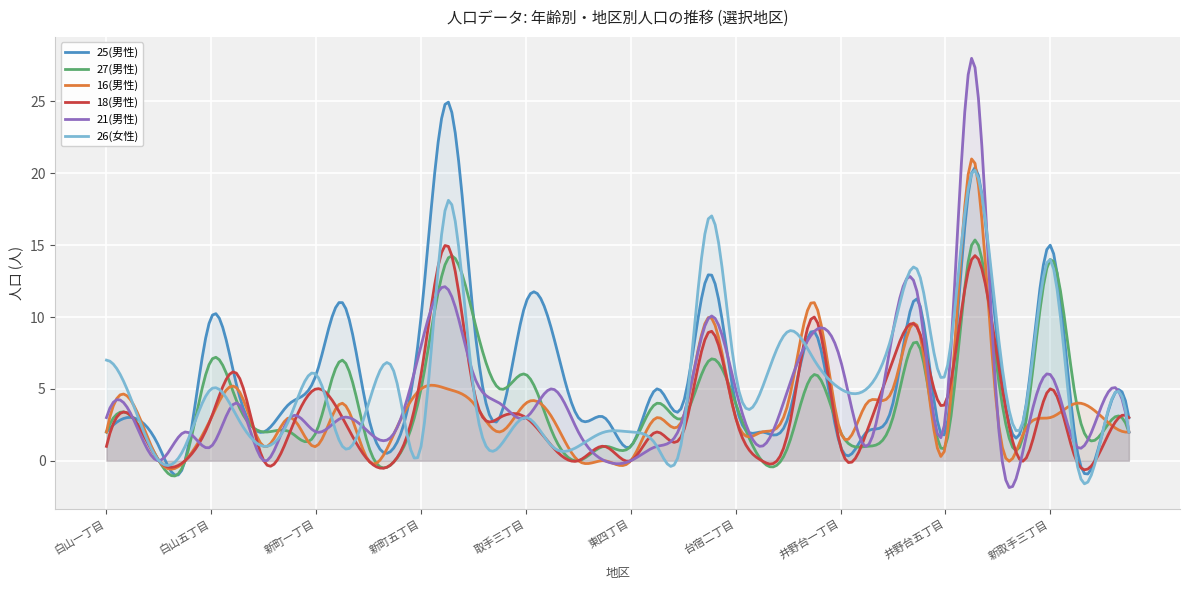

What is the spread (max minus min) of values at 取手二丁目?

4